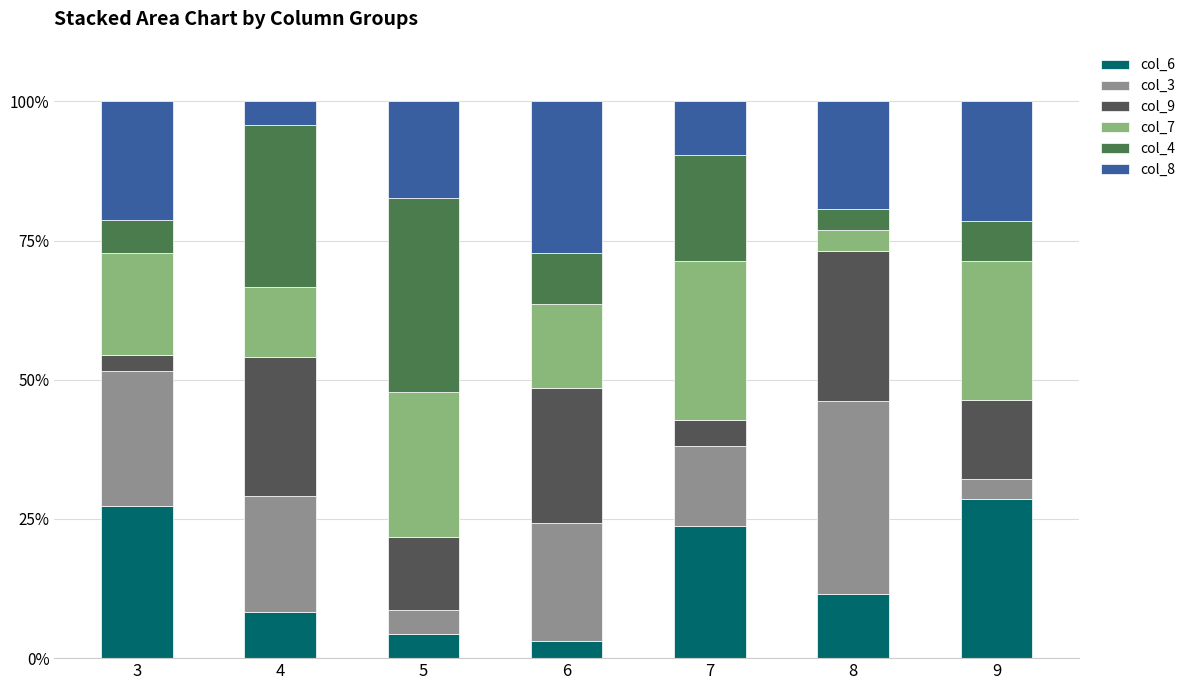

What is the total value across all series at 4?

100.0